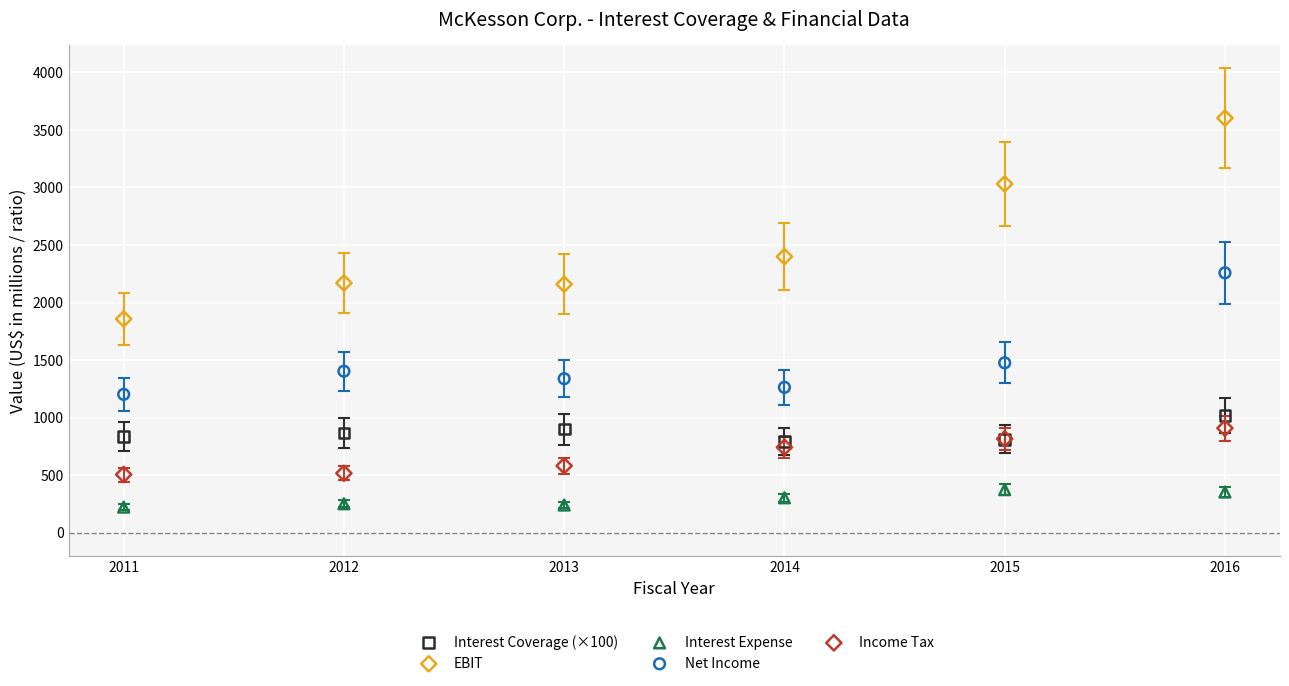

Which series contains the lowest Y value?

Interest Expense